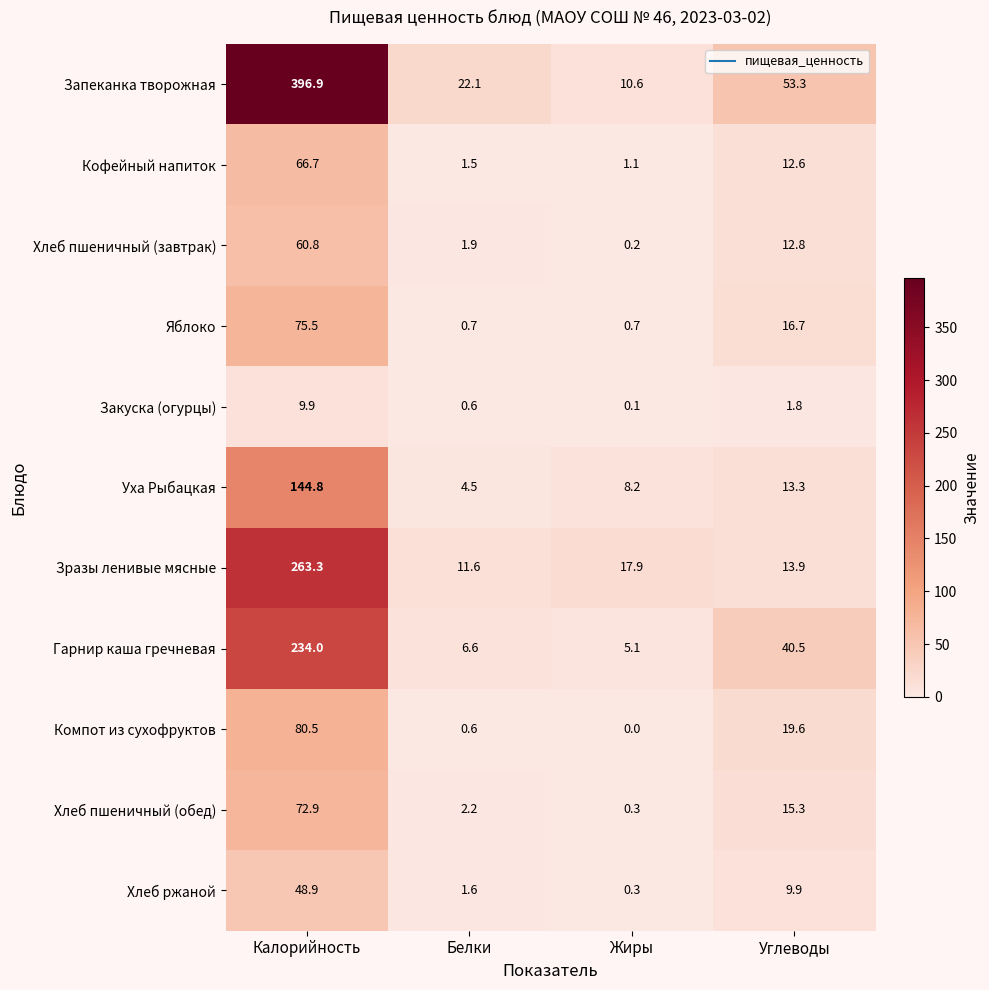

The value of Хлеб ржаной at Белки is 1.6. True or false?

True